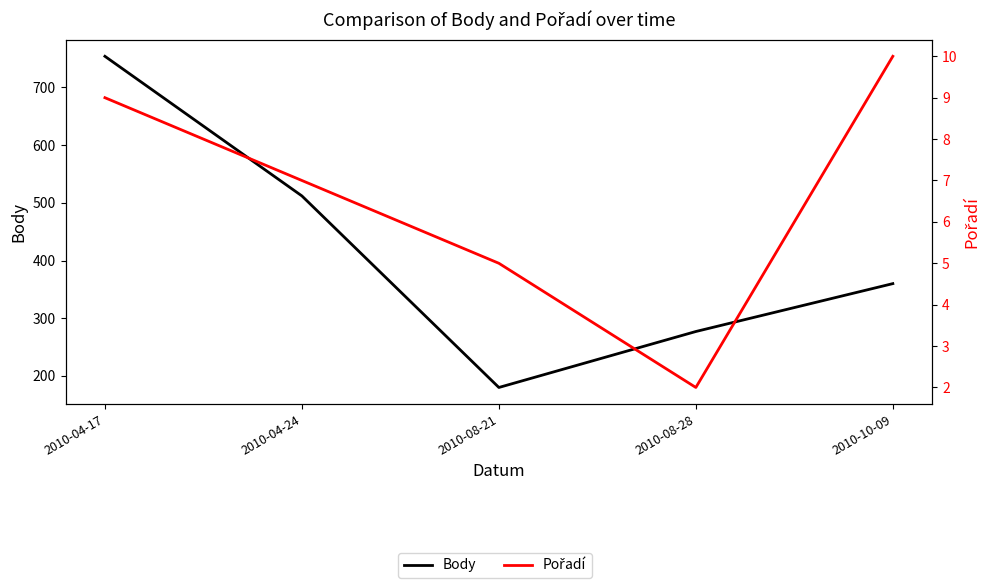

Rank the series by their average value, from highest to lowest.

Body, Pořadí